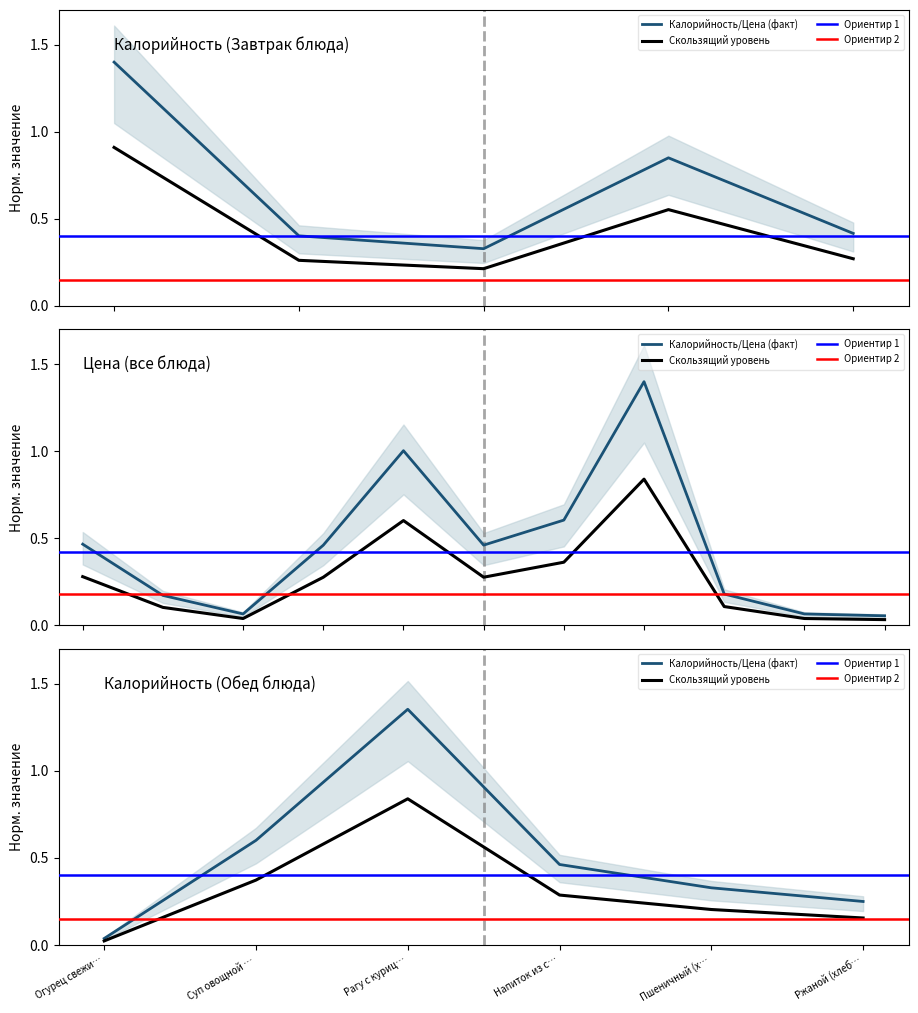

Which label corresponds to the largest value in the chart?

Рагу с курицей